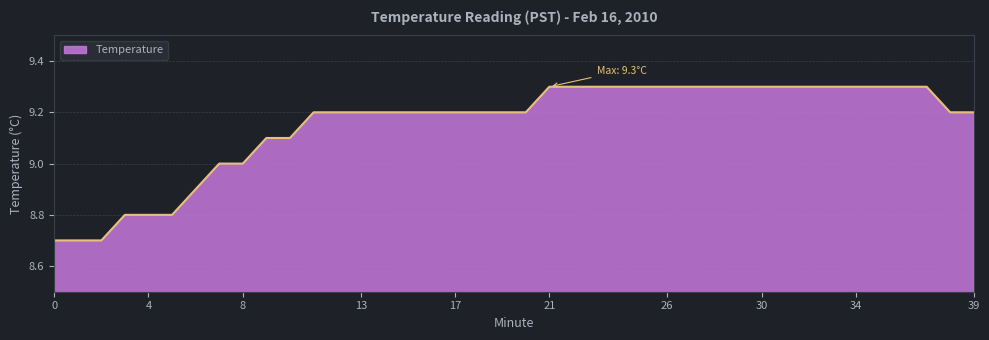

What is the greatest value displayed?

9.3